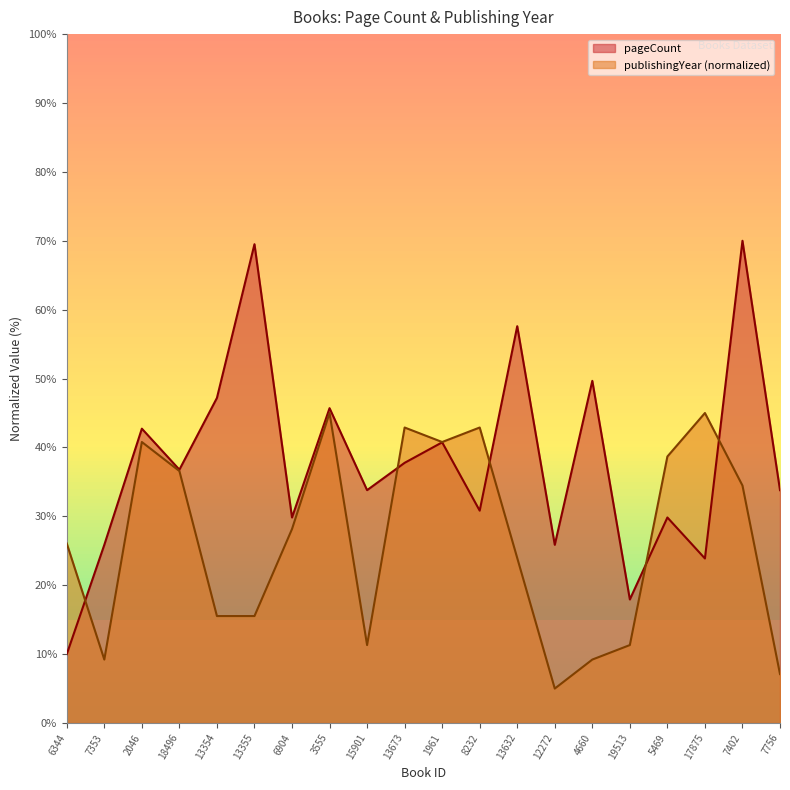

What is the difference between the second highest and second lowest values in the pageCount series?

51.6